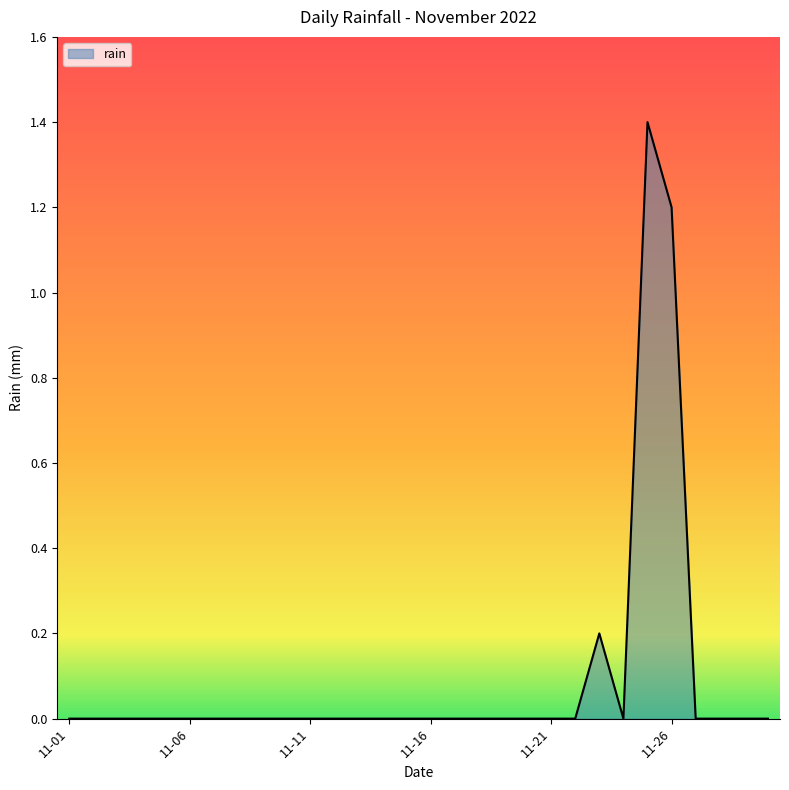

What is the maximum value shown in the chart?

1.4